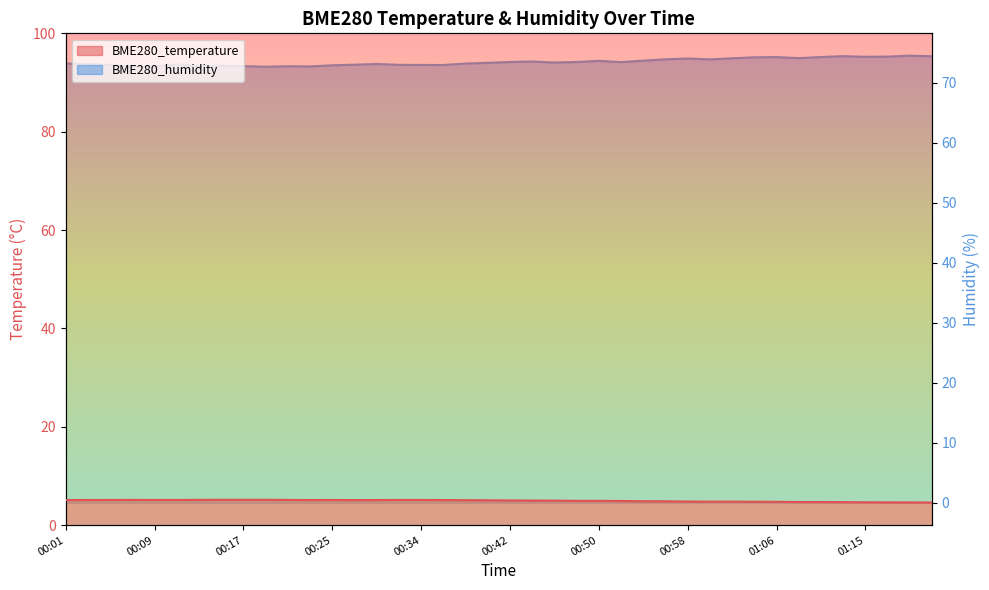

At which category does BME280_humidity reach its first local peak?

00:11